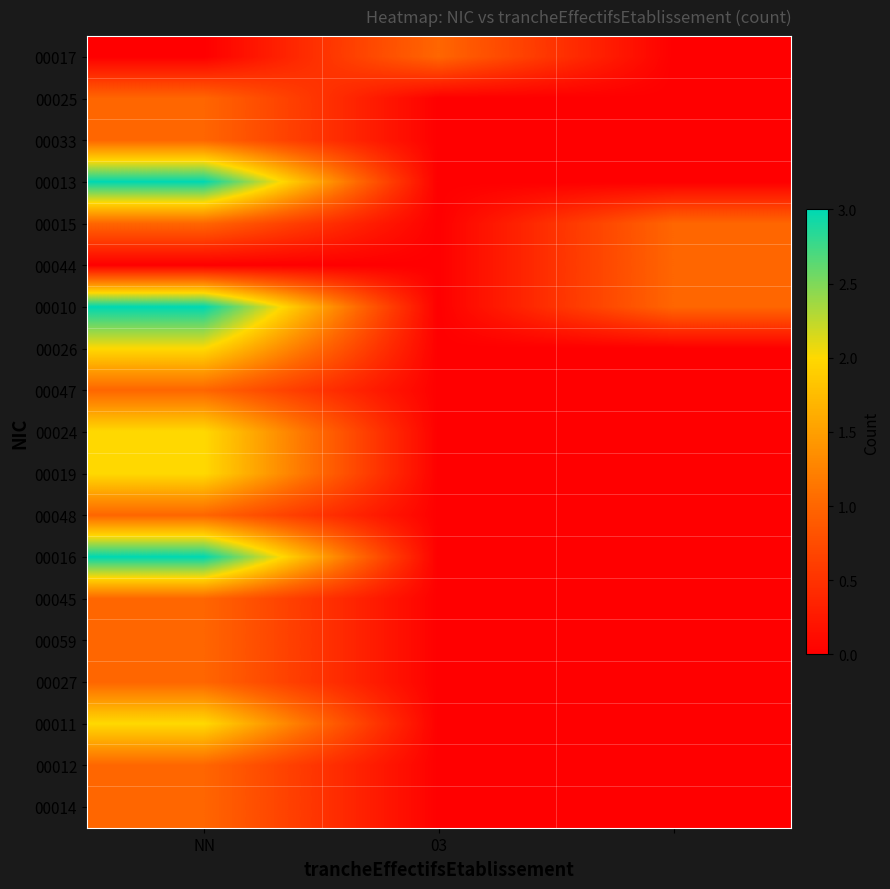

Reading right to left, what are all the values shown in this chart?

00017: 0	1	0
00025: 0	0	1
00033: 0	0	1
00013: 0	0	3
00015: 1	0	1
00044: 1	0	0
00010: 1	0	3
00026: 0	0	2
00047: 0	0	1
00024: 0	0	2
00019: 0	0	2
00048: 0	0	1
00016: 0	0	3
00045: 0	0	1
00059: 0	0	1
00027: 0	0	1
00011: 0	0	2
00012: 0	0	1
00014: 0	0	1